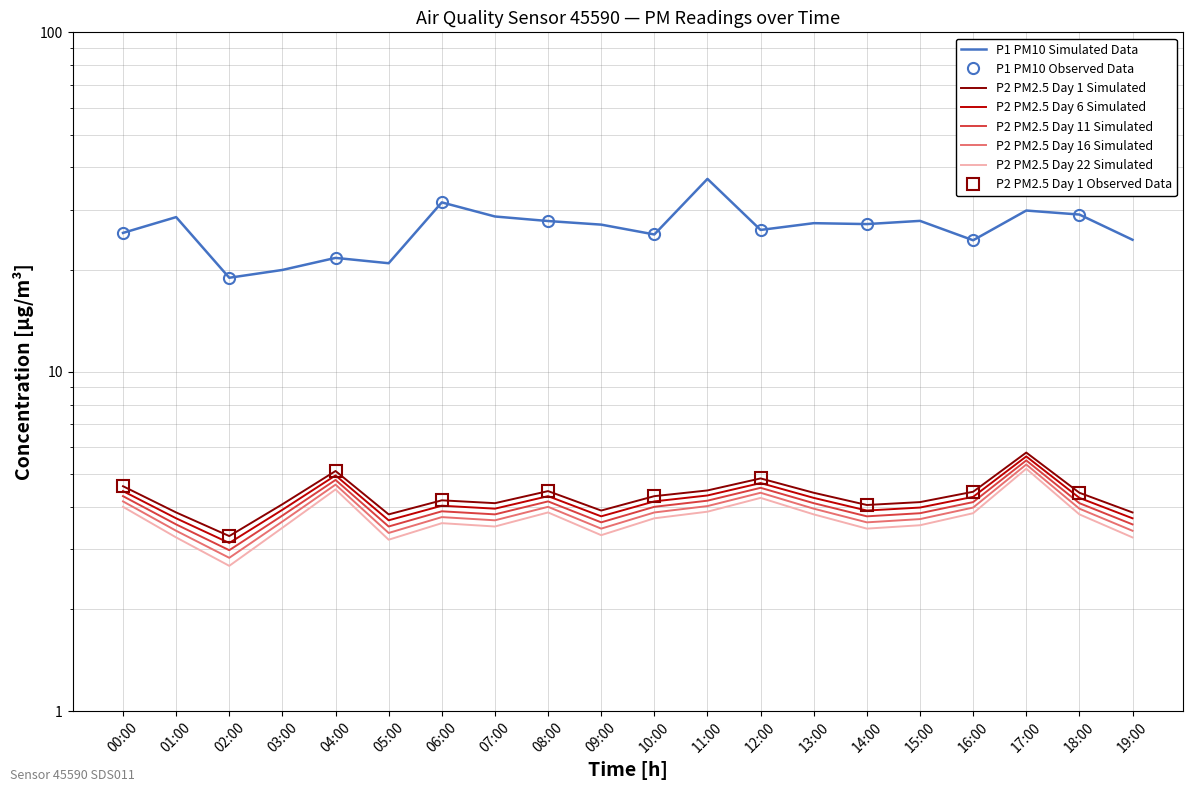

Reading right to left, what are all the values shown in this chart?

P1 (PM10): 19:00=24.5	18:00=29.1	17:00=29.9	16:00=24.4	15:00=27.8	14:00=27.2	13:00=27.4	12:00=26.2	11:00=37.0	10:00=25.4	09:00=27.1	08:00=27.8	07:00=28.7	06:00=31.6	05:00=20.9	04:00=21.6	03:00=19.9	02:00=18.9	01:00=28.6	00:00=25.6
P2 (PM2.5): 19:00=3.9	18:00=4.4	17:00=5.8	16:00=4.4	15:00=4.1	14:00=4.0	13:00=4.4	12:00=4.8	11:00=4.5	10:00=4.3	09:00=3.9	08:00=4.5	07:00=4.1	06:00=4.2	05:00=3.8	04:00=5.1	03:00=4.1	02:00=3.3	01:00=3.9	00:00=4.6